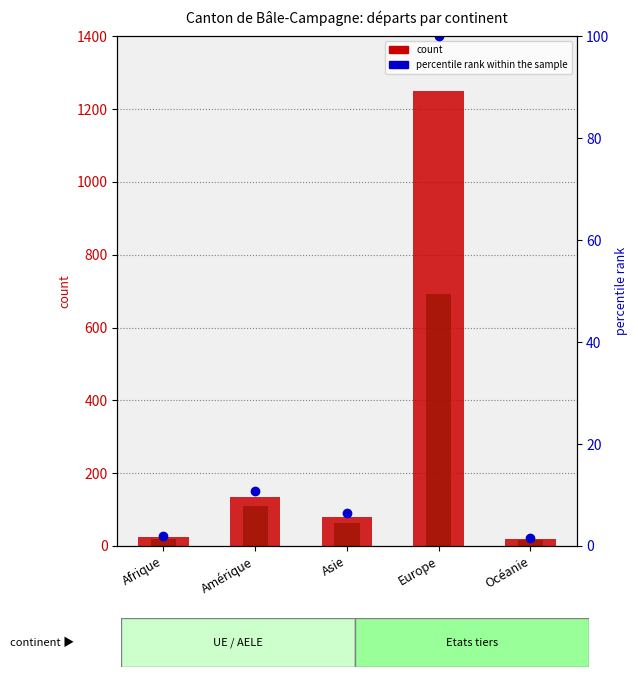

Rank the series by their average value, from lowest to highest.

percentile rank within the sample, count (Permis B), count (Total)